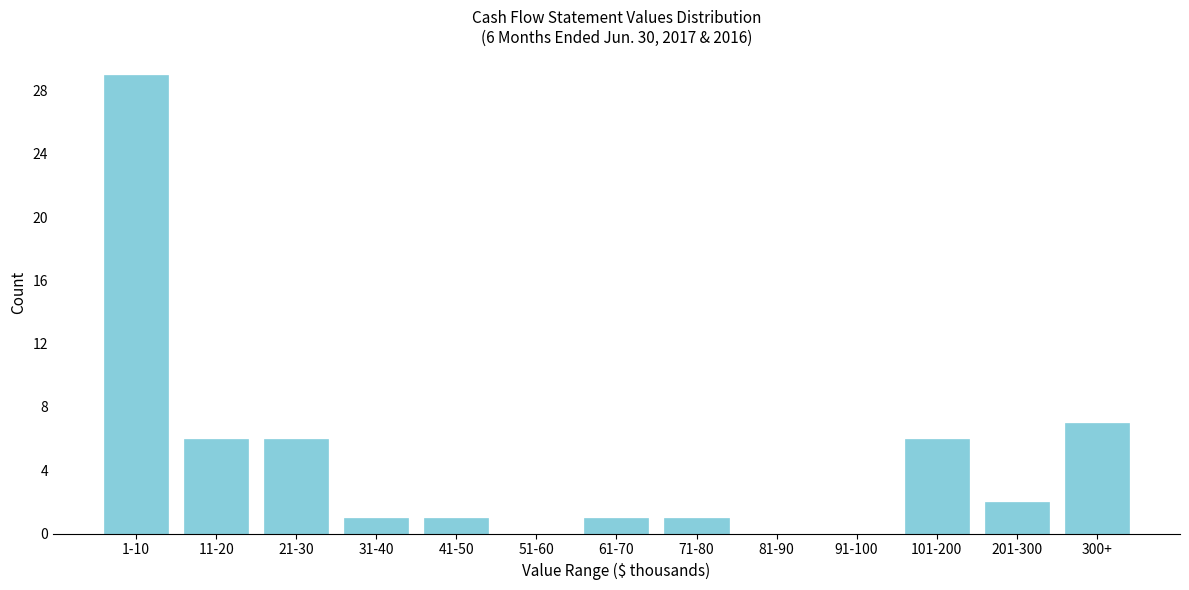

Reading left to right, extract all data points from this chart.

1-10=29	11-20=6	21-30=6	31-40=1	41-50=1	51-60=0	61-70=1	71-80=1	81-90=0	91-100=0	101-200=6	201-300=2	300+=7